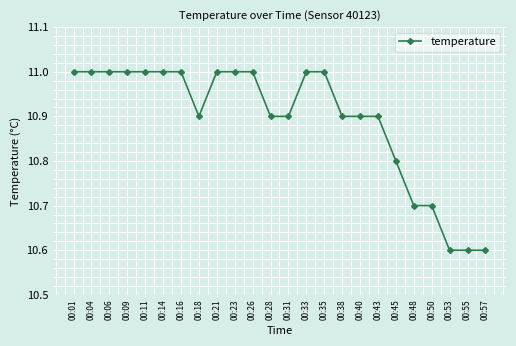

Count the values in the range 10 to 11.

24